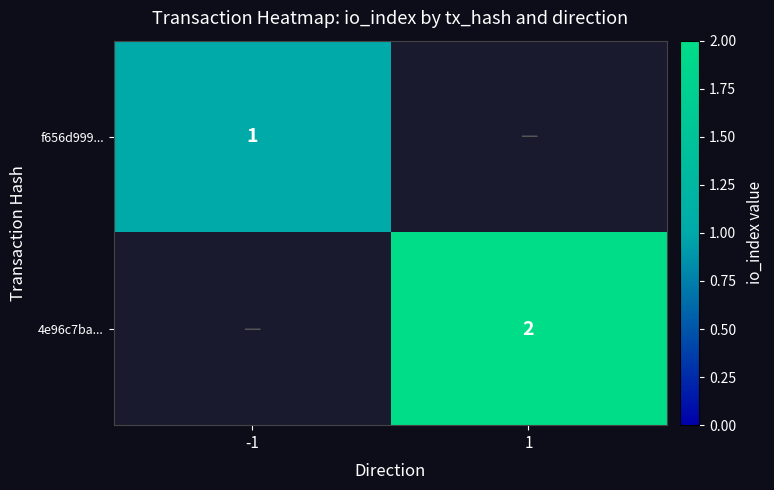

Is the value of 4e96c7ba... at 1 greater than the value of f656d999... at -1?

Yes